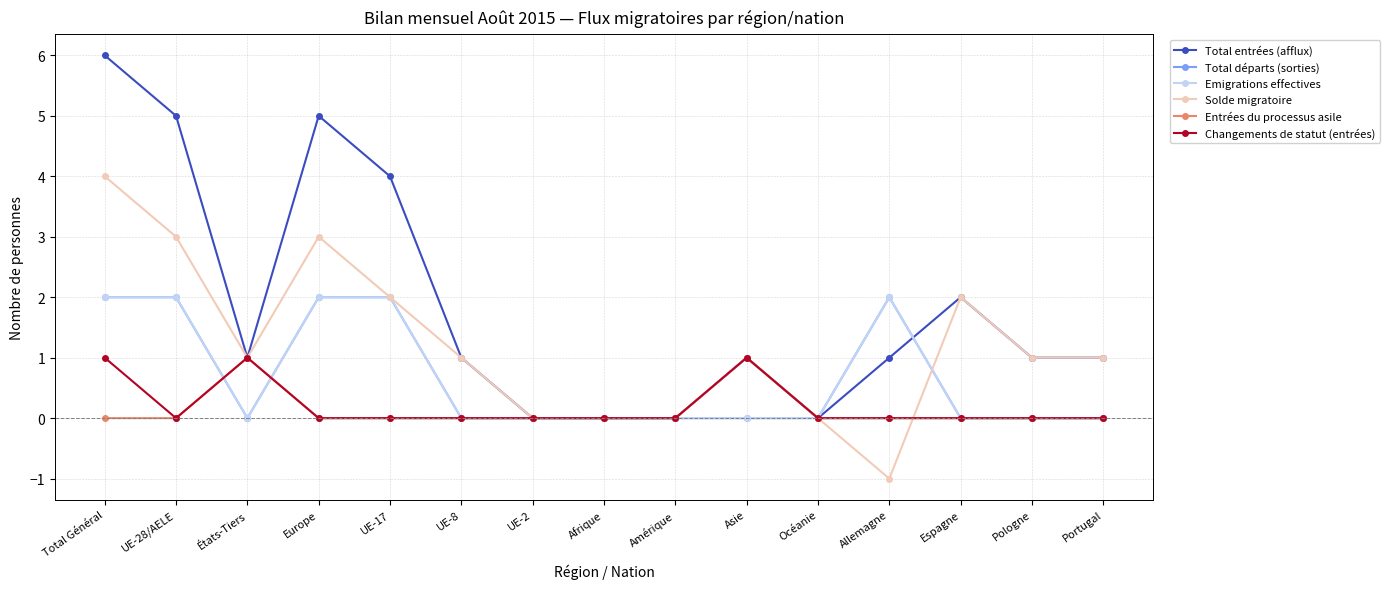

Does the chart have visible grid lines?

Yes